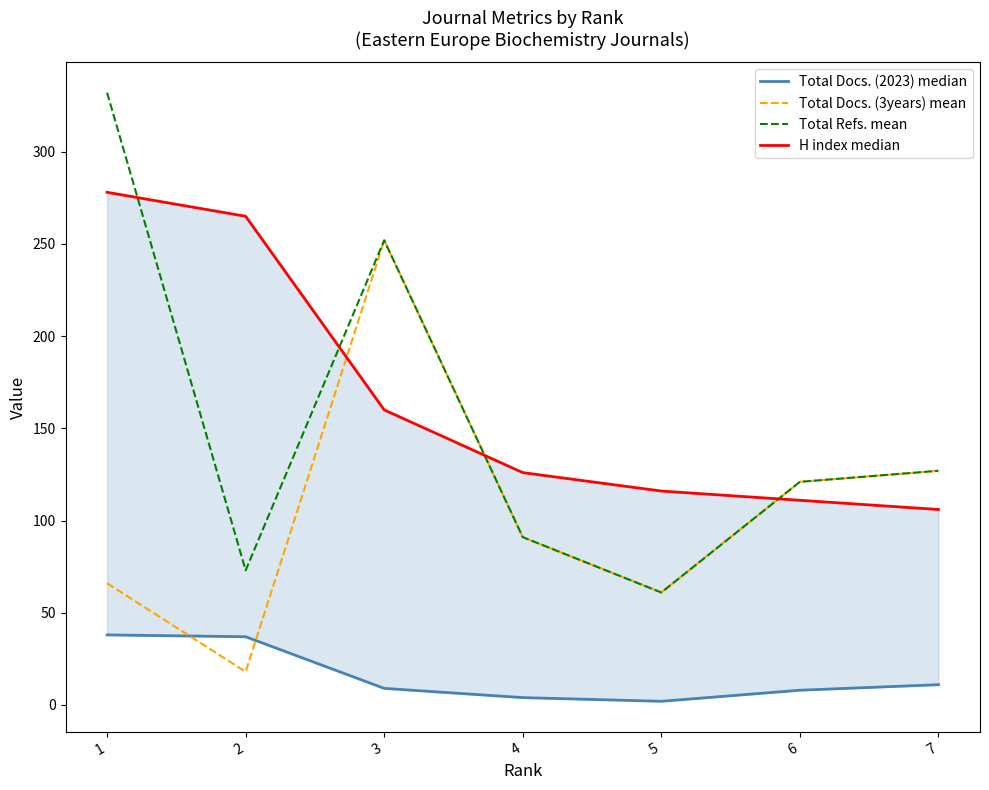

How many interior local valleys does the Total Refs. mean series have?

2